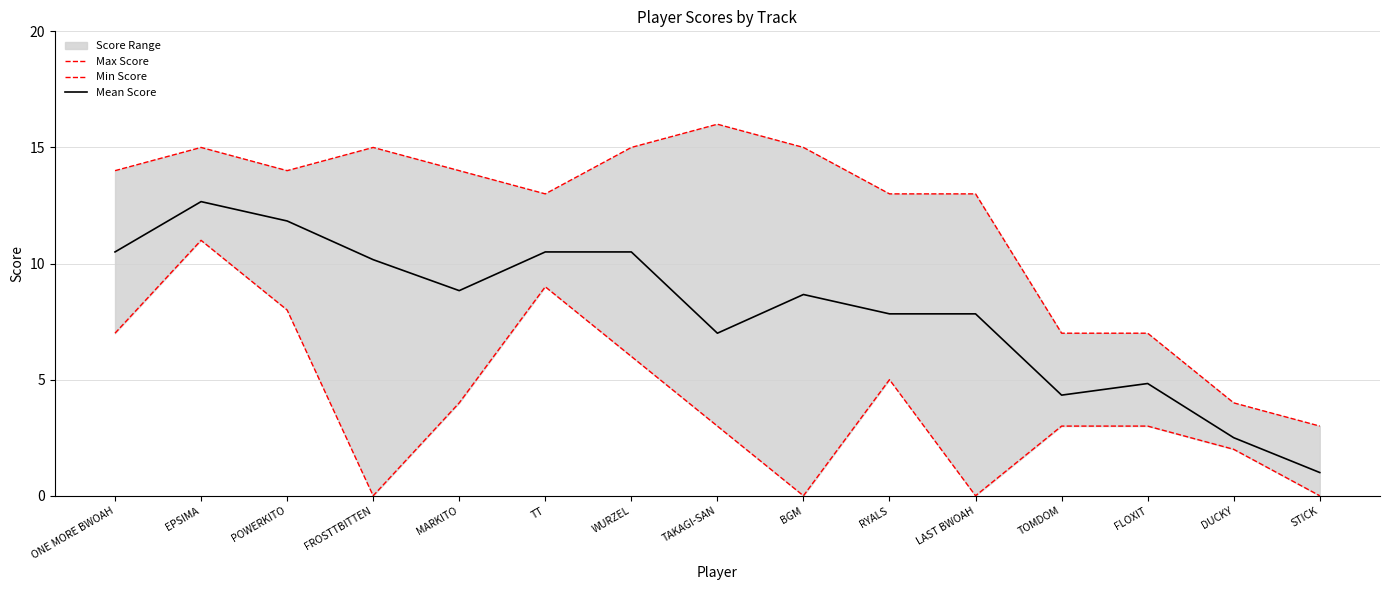

At which category does Min Score reach its first local valley?

FROSTTBITTEN